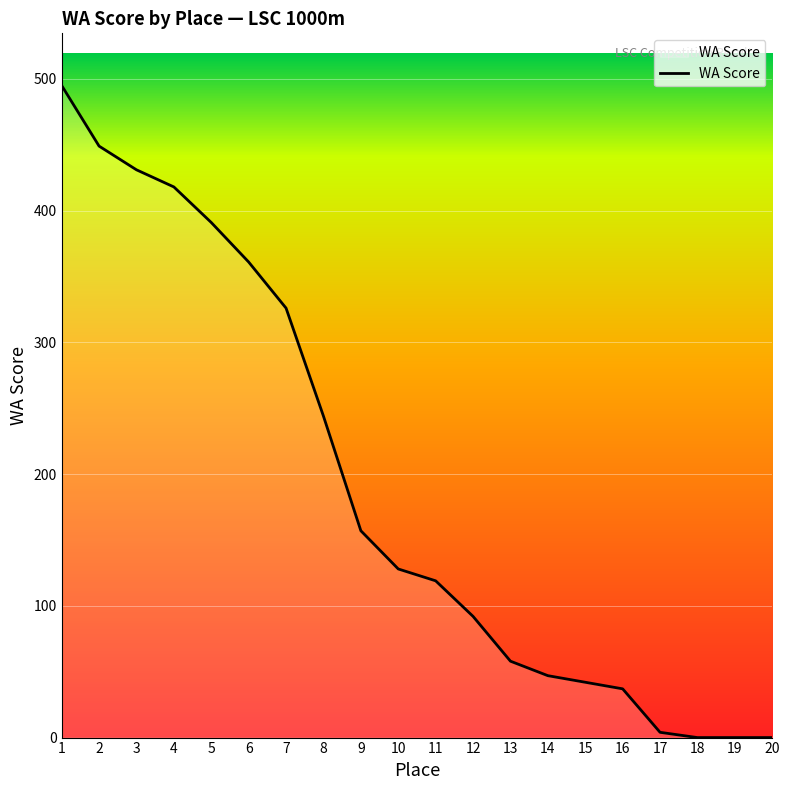

Is it true that the value at 15 is 42?

True